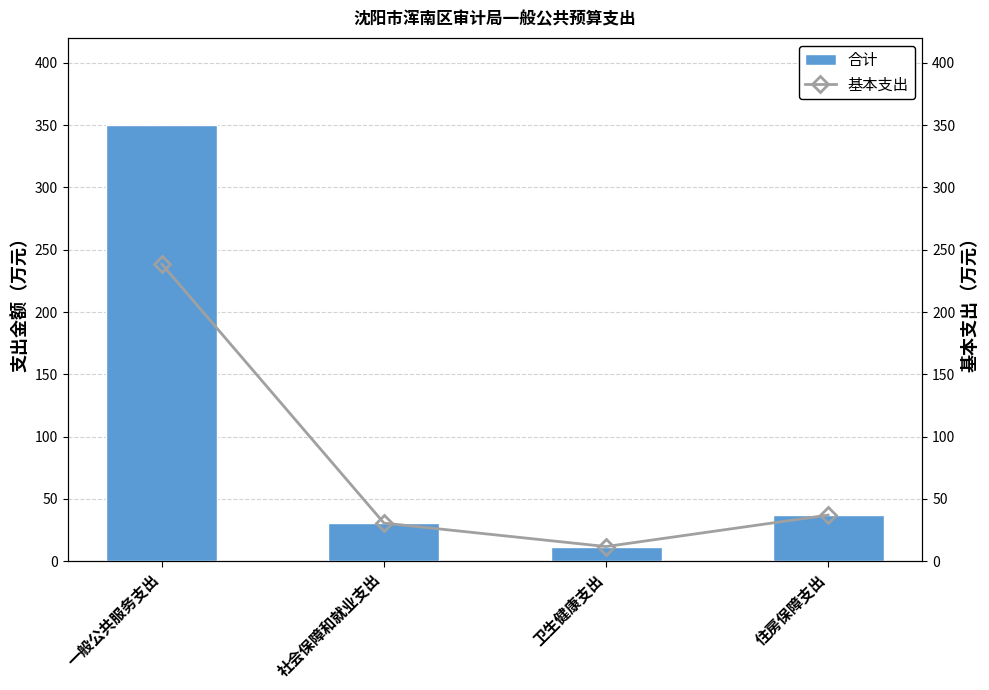

At which label is 合计 closest to 181?

住房保障支出